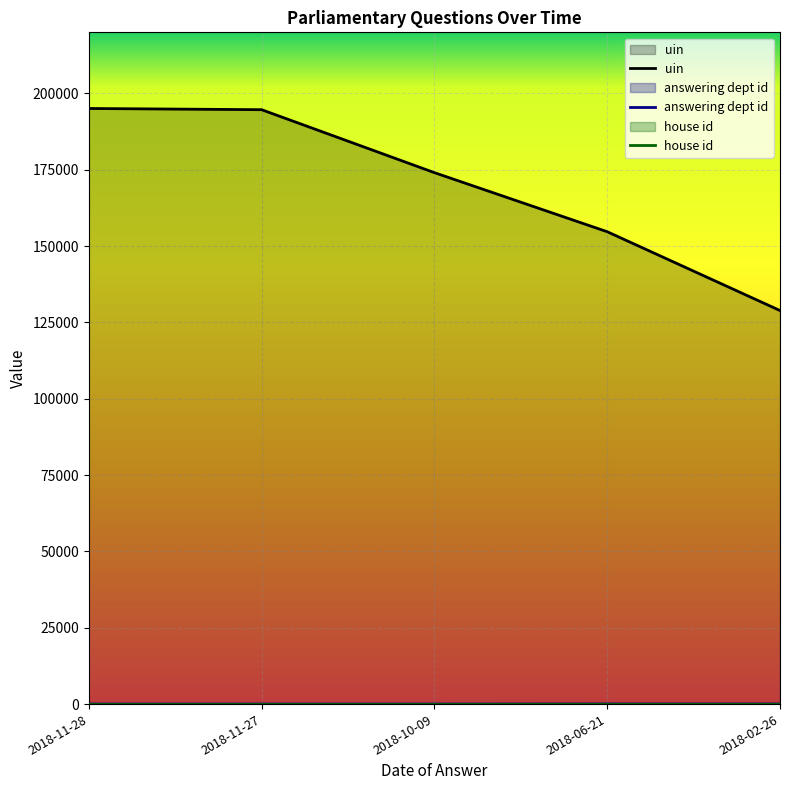

What is the spread (max minus min) of values at 2018-10-09?

174047